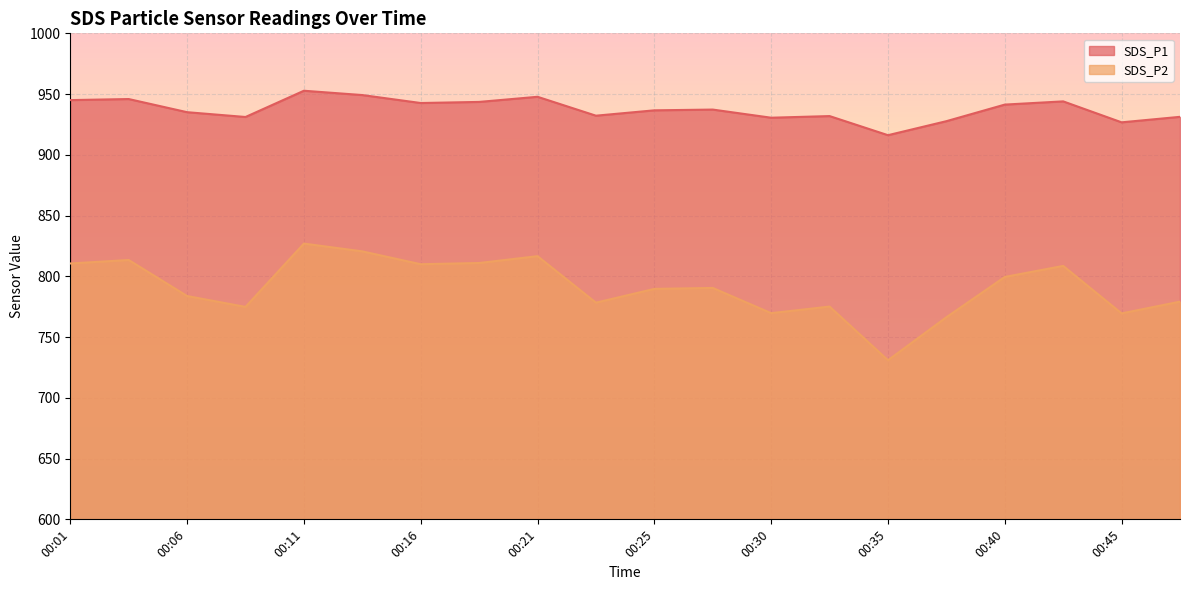

Where is SDS_P1 nearest to the value 934?

00:06